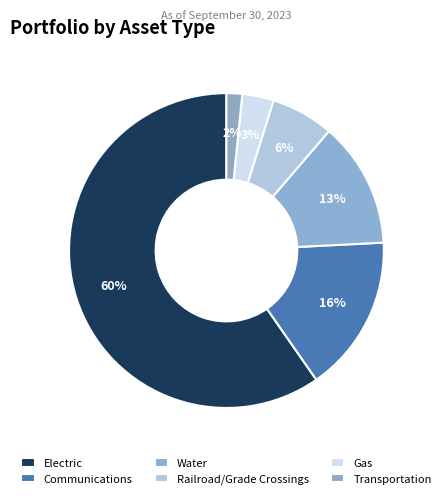

Does Communications account for over 50% of the chart?

No